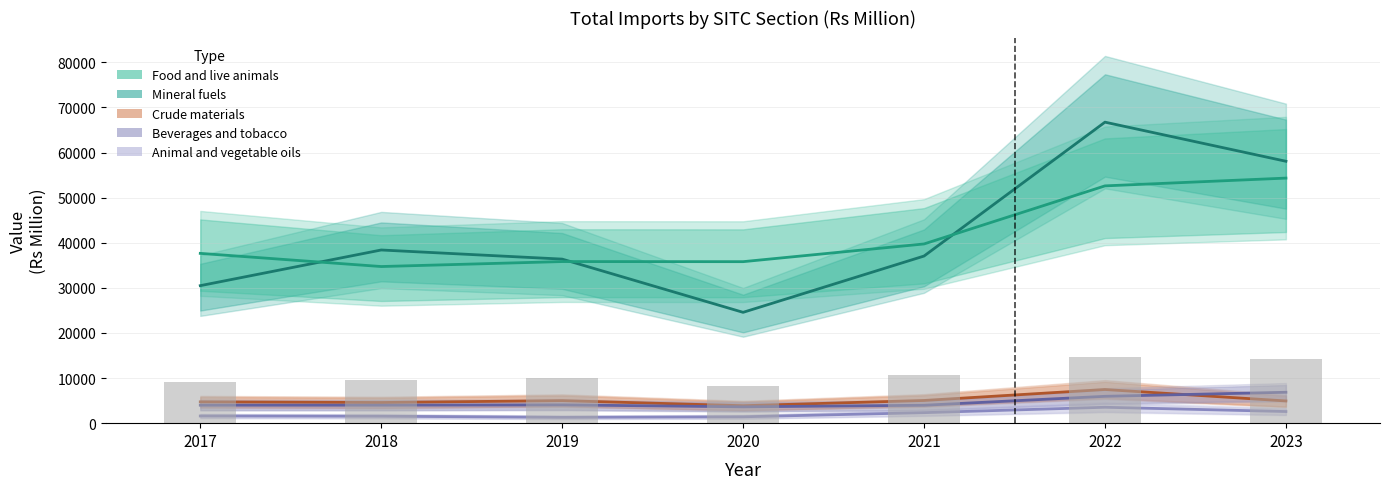

Is the value of Crude materials at 2019 greater than the value of Food and live animals at 2020?

No